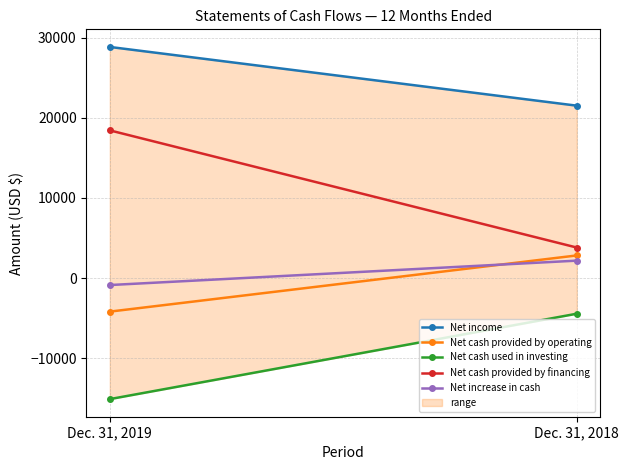

How many lines are shown in the chart?

5